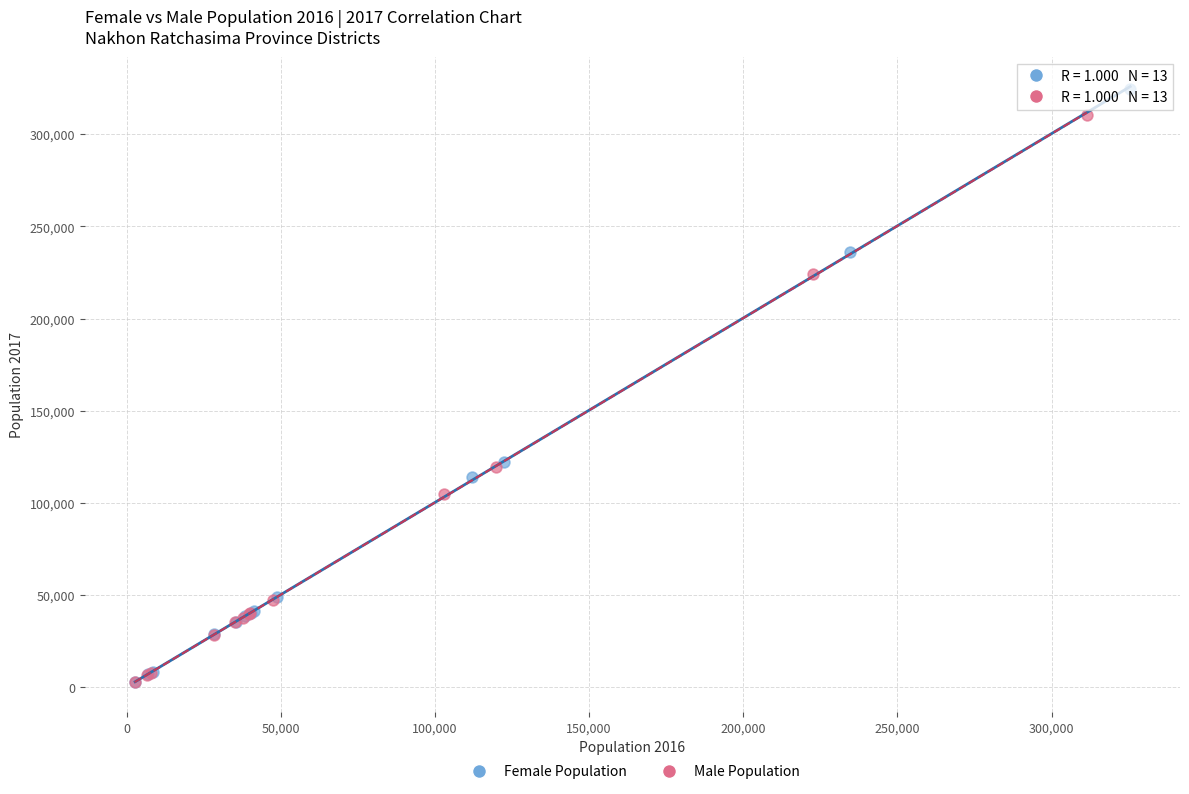

Which series has the widest spread of Y values?

Female Population